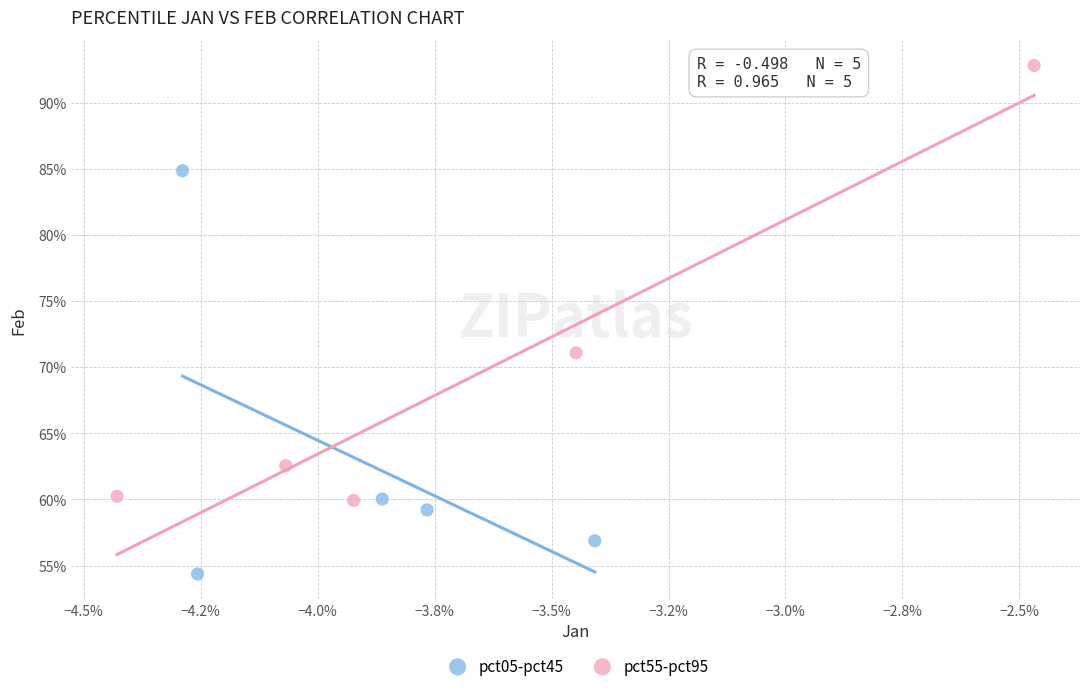

What are all the series names shown in the legend?

pct05-pct45, pct55-pct95